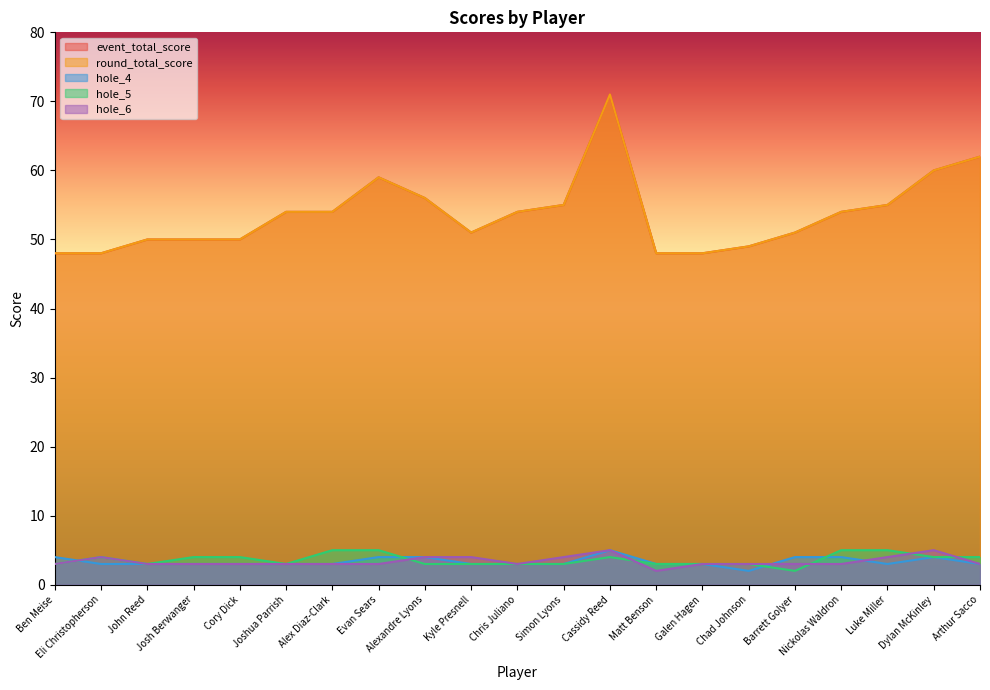

How many lines are shown in the chart?

5